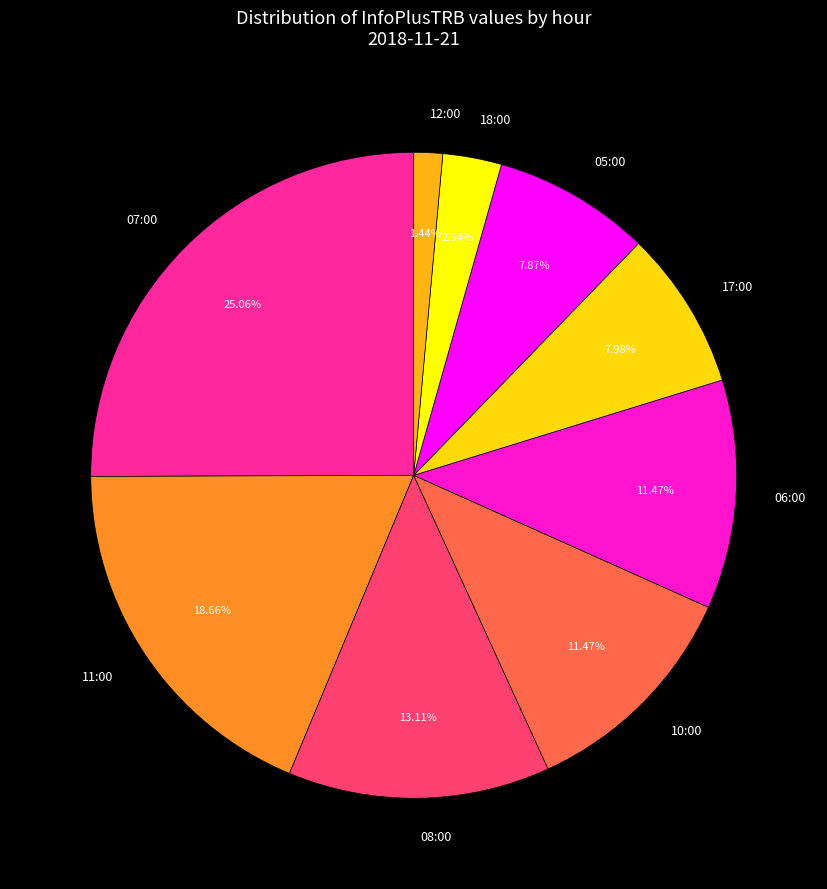

How many slices are in this pie chart?

9